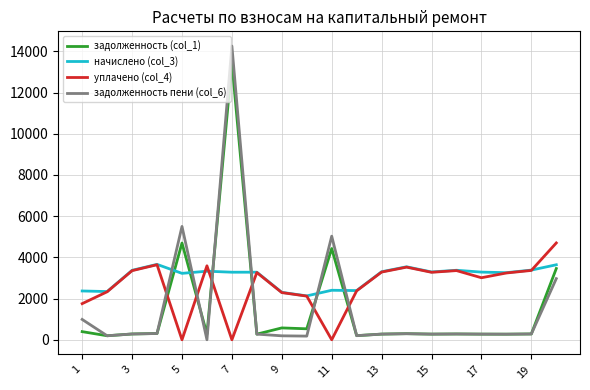

True or false: задолженность (col_1) and начислено (col_3) cross at least once.

True